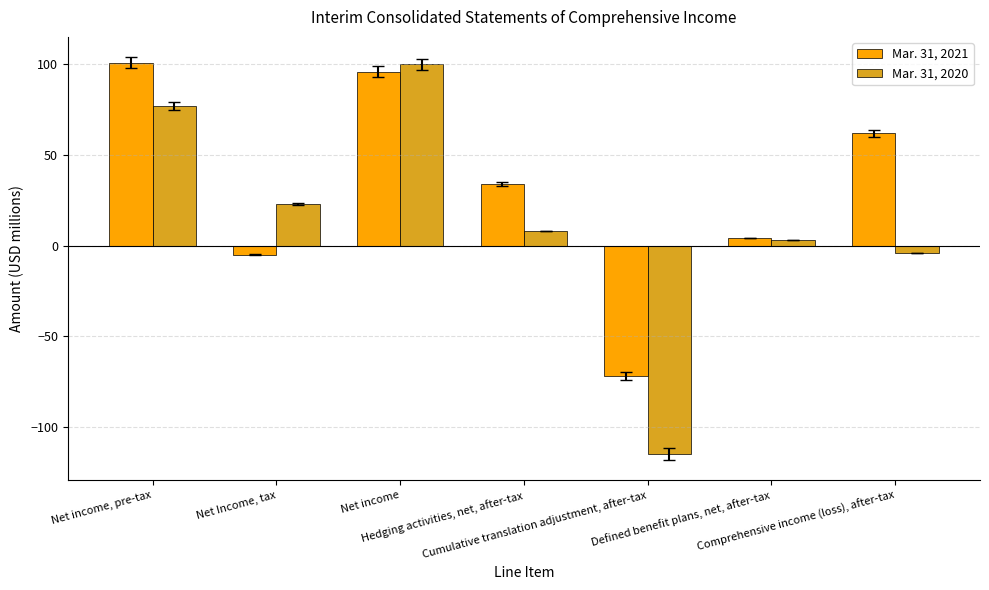

Reading right to left, list all the values displayed in this chart.

Mar. 31, 2021: Comprehensive income (loss), after-tax=62	Defined benefit plans, net, after-tax=4	Cumulative translation adjustment, after-tax=-72	Hedging activities, net, after-tax=34	Net income=96	Net Income, tax=-5	Net income, pre-tax=101
Mar. 31, 2020: Comprehensive income (loss), after-tax=-4	Defined benefit plans, net, after-tax=3	Cumulative translation adjustment, after-tax=-115	Hedging activities, net, after-tax=8	Net income=100	Net Income, tax=23	Net income, pre-tax=77